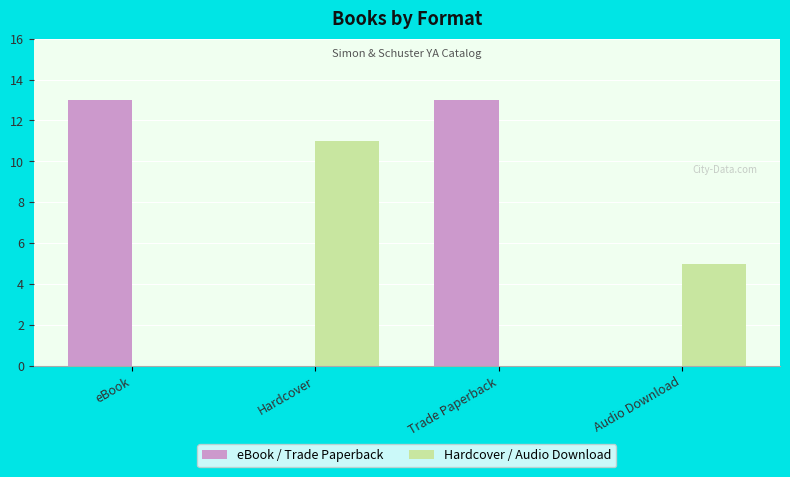

Which series has the largest total across all categories?

eBook / Trade Paperback